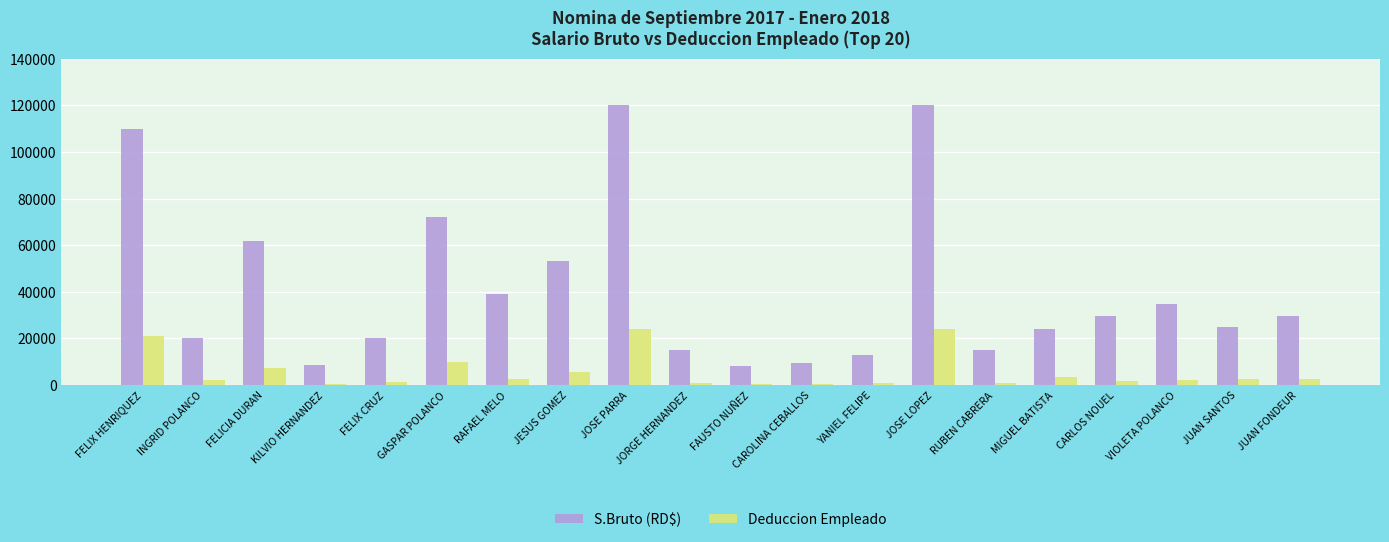

How many bars are there in each group?

2